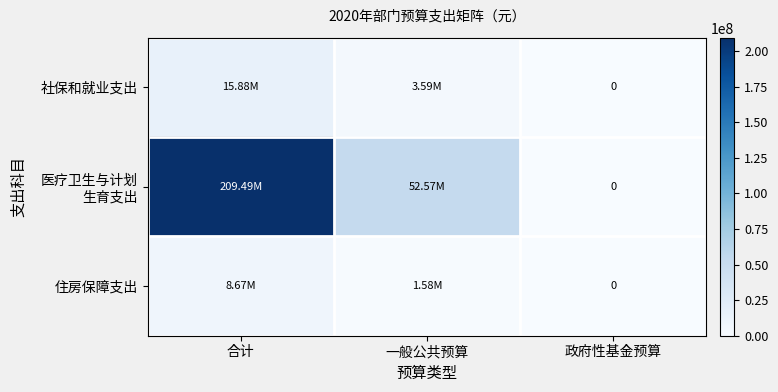

Which label corresponds to the largest value in the chart?

合计